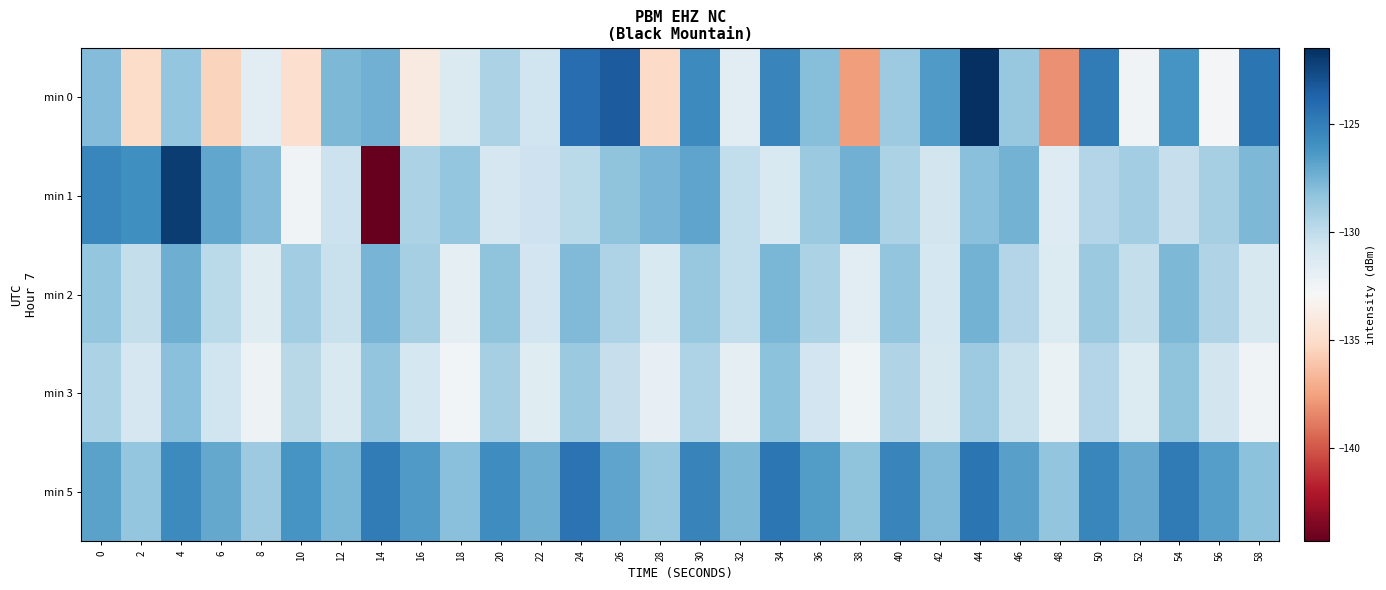

At which category does the chart reach its minimum across all series?

14